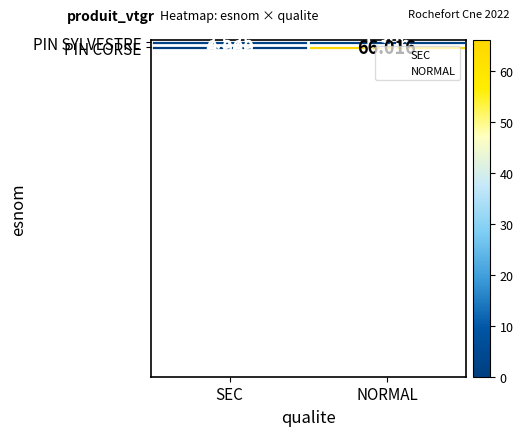

At which category is the sum across all series the highest?

NORMAL